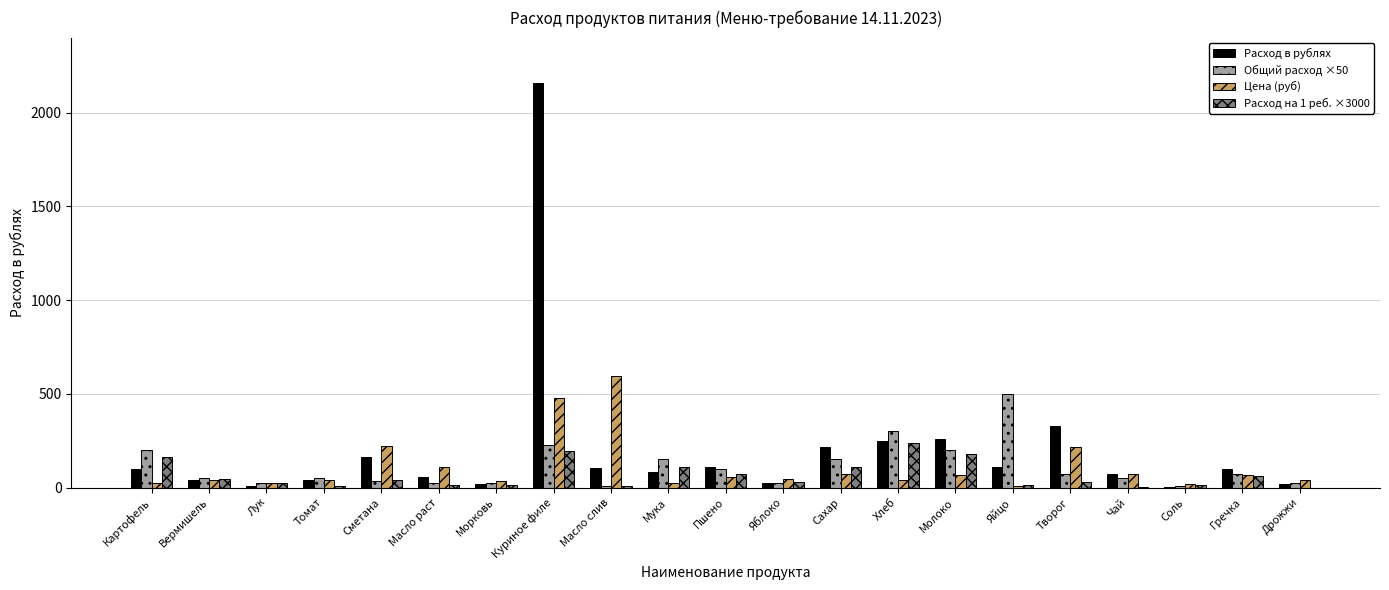

Where does the Расход на 1 реб. ×3000 series first go above 30?

Картофель